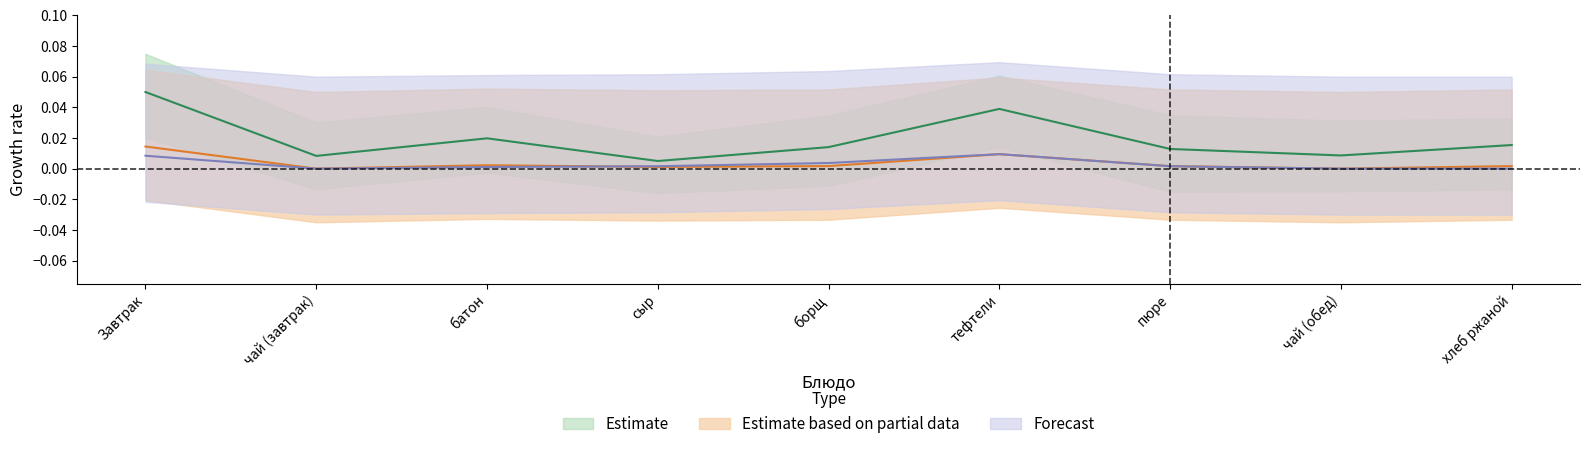

What are all the series names shown in the legend?

Estimate, Estimate based on partial data, Forecast